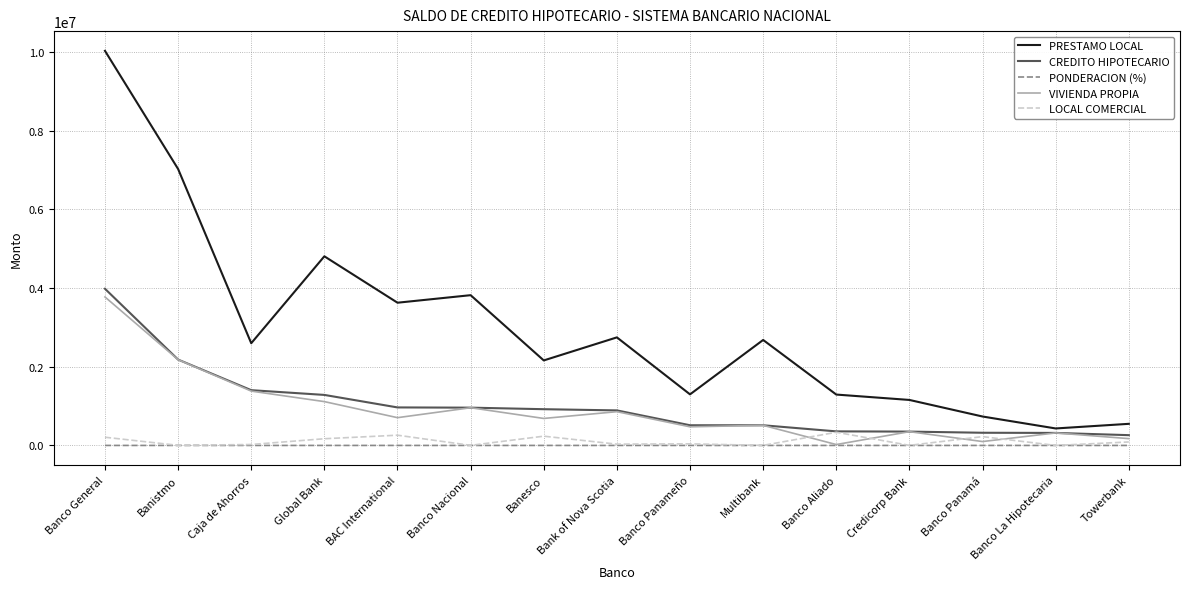

Which series has the largest total across all categories?

PRESTAMO LOCAL